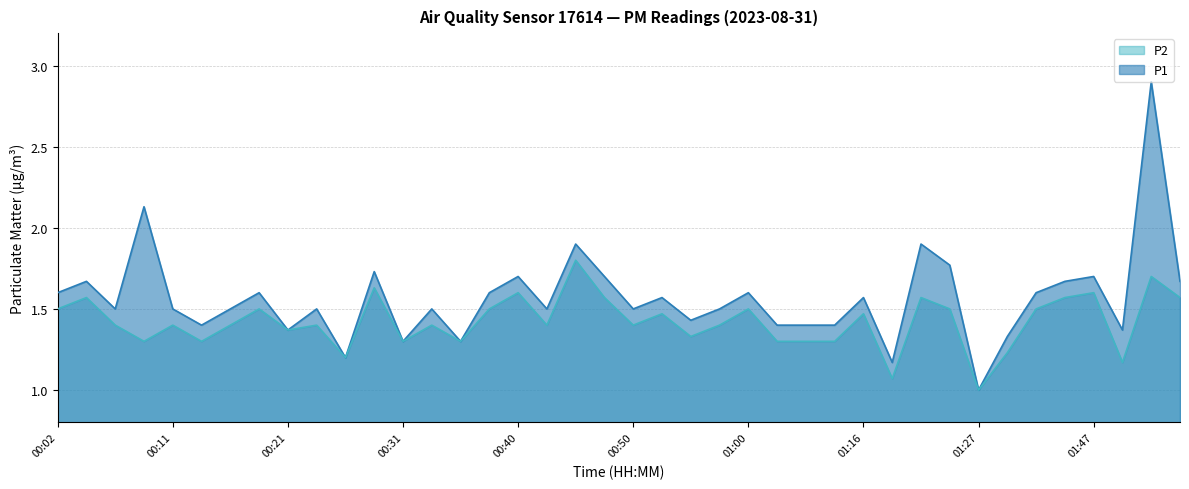

List the series in order of their peak value, highest first.

P1, P2